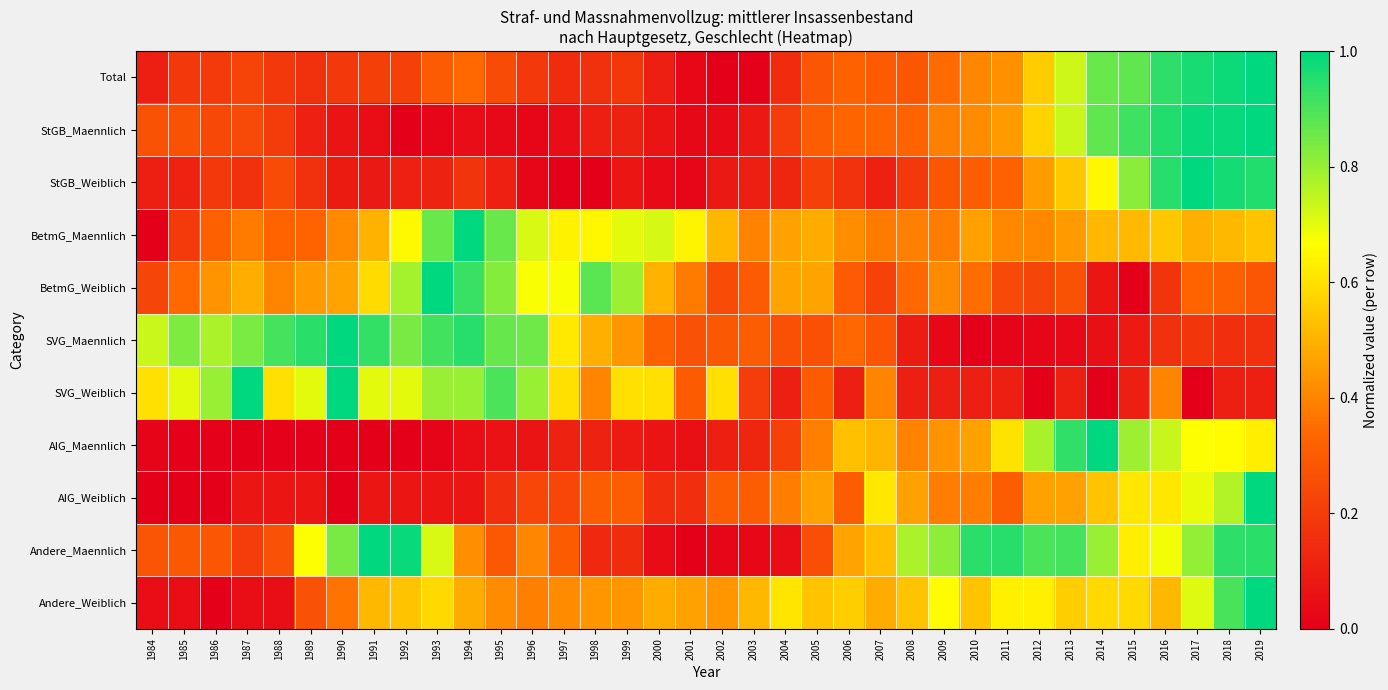

Reading right to left, transcribe all the data shown in this chart.

Total: 2019=1.0	2018=1.0	2017=1.0	2016=0.9	2015=0.9	2014=0.9	2013=0.7	2012=0.6	2011=0.4	2010=0.4	2009=0.3	2008=0.3	2007=0.3	2006=0.3	2005=0.3	2004=0.1	2003=0.0	2002=0.0	2001=0.0	2000=0.1	1999=0.2	1998=0.2	1997=0.1	1996=0.2	1995=0.2	1994=0.3	1993=0.3	1992=0.2	1991=0.2	1990=0.2	1989=0.2	1988=0.2	1987=0.2	1986=0.2	1985=0.2	1984=0.1
StGB_Maennlich: 2019=1.0	2018=1.0	2017=1.0	2016=1.0	2015=0.9	2014=0.9	2013=0.7	2012=0.6	2011=0.4	2010=0.4	2009=0.4	2008=0.3	2007=0.3	2006=0.3	2005=0.3	2004=0.2	2003=0.1	2002=0.0	2001=0.0	2000=0.1	1999=0.1	1998=0.1	1997=0.0	1996=0.0	1995=0.0	1994=0.0	1993=0.0	1992=0.0	1991=0.0	1990=0.1	1989=0.1	1988=0.2	1987=0.2	1986=0.2	1985=0.3	1984=0.3
StGB_Weiblich: 2019=1.0	2018=1.0	2017=1.0	2016=0.9	2015=0.8	2014=0.7	2013=0.5	2012=0.5	2011=0.3	2010=0.3	2009=0.3	2008=0.2	2007=0.1	2006=0.2	2005=0.2	2004=0.1	2003=0.1	2002=0.1	2001=0.0	2000=0.0	1999=0.1	1998=0.0	1997=0.0	1996=0.0	1995=0.1	1994=0.2	1993=0.1	1992=0.1	1991=0.1	1990=0.1	1989=0.2	1988=0.2	1987=0.2	1986=0.2	1985=0.1	1984=0.1
BetmG_Maennlich: 2019=0.5	2018=0.5	2017=0.5	2016=0.5	2015=0.5	2014=0.5	2013=0.4	2012=0.4	2011=0.4	2010=0.5	2009=0.4	2008=0.4	2007=0.4	2006=0.4	2005=0.5	2004=0.5	2003=0.4	2002=0.5	2001=0.6	2000=0.7	1999=0.7	1998=0.6	1997=0.6	1996=0.7	1995=0.9	1994=1.0	1993=0.9	1992=0.7	1991=0.5	1990=0.4	1989=0.3	1988=0.3	1987=0.4	1986=0.3	1985=0.2	1984=0.0
BetmG_Weiblich: 2019=0.3	2018=0.3	2017=0.3	2016=0.2	2015=0.0	2014=0.1	2013=0.3	2012=0.2	2011=0.2	2010=0.3	2009=0.4	2008=0.3	2007=0.2	2006=0.3	2005=0.5	2004=0.5	2003=0.3	2002=0.2	2001=0.4	2000=0.5	1999=0.8	1998=0.9	1997=0.7	1996=0.7	1995=0.8	1994=0.9	1993=1.0	1992=0.8	1991=0.6	1990=0.5	1989=0.4	1988=0.4	1987=0.5	1986=0.4	1985=0.3	1984=0.2
SVG_Maennlich: 2019=0.2	2018=0.2	2017=0.2	2016=0.2	2015=0.1	2014=0.1	2013=0.0	2012=0.0	2011=0.0	2010=0.0	2009=0.0	2008=0.1	2007=0.3	2006=0.3	2005=0.3	2004=0.3	2003=0.3	2002=0.3	2001=0.3	2000=0.3	1999=0.4	1998=0.5	1997=0.6	1996=0.9	1995=0.9	1994=0.9	1993=0.9	1992=0.8	1991=0.9	1990=1.0	1989=0.9	1988=0.9	1987=0.8	1986=0.8	1985=0.8	1984=0.7
SVG_Weiblich: 2019=0.1	2018=0.1	2017=0.0	2016=0.4	2015=0.1	2014=0.0	2013=0.1	2012=0.0	2011=0.1	2010=0.1	2009=0.1	2008=0.1	2007=0.4	2006=0.1	2005=0.3	2004=0.1	2003=0.2	2002=0.6	2001=0.3	2000=0.6	1999=0.6	1998=0.4	1997=0.6	1996=0.8	1995=0.9	1994=0.8	1993=0.8	1992=0.7	1991=0.7	1990=1.0	1989=0.7	1988=0.6	1987=1.0	1986=0.8	1985=0.7	1984=0.6
AIG_Maennlich: 2019=0.6	2018=0.7	2017=0.7	2016=0.7	2015=0.8	2014=1.0	2013=0.9	2012=0.8	2011=0.6	2010=0.5	2009=0.4	2008=0.4	2007=0.5	2006=0.5	2005=0.4	2004=0.2	2003=0.1	2002=0.1	2001=0.1	2000=0.1	1999=0.1	1998=0.1	1997=0.1	1996=0.1	1995=0.1	1994=0.0	1993=0.0	1992=0.0	1991=0.0	1990=0.0	1989=0.0	1988=0.0	1987=0.0	1986=0.0	1985=0.0	1984=0.0
AIG_Weiblich: 2019=1.0	2018=0.8	2017=0.7	2016=0.6	2015=0.6	2014=0.5	2013=0.5	2012=0.5	2011=0.3	2010=0.4	2009=0.4	2008=0.5	2007=0.6	2006=0.3	2005=0.5	2004=0.4	2003=0.3	2002=0.3	2001=0.2	2000=0.2	1999=0.3	1998=0.3	1997=0.2	1996=0.2	1995=0.2	1994=0.1	1993=0.1	1992=0.1	1991=0.1	1990=0.0	1989=0.1	1988=0.1	1987=0.1	1986=0.0	1985=0.0	1984=0.0
Andere_Maennlich: 2019=0.9	2018=0.9	2017=0.8	2016=0.7	2015=0.6	2014=0.8	2013=0.9	2012=0.9	2011=0.9	2010=0.9	2009=0.8	2008=0.8	2007=0.5	2006=0.5	2005=0.3	2004=0.0	2003=0.0	2002=0.0	2001=0.0	2000=0.0	1999=0.1	1998=0.1	1997=0.3	1996=0.4	1995=0.3	1994=0.4	1993=0.7	1992=1.0	1991=1.0	1990=0.8	1989=0.7	1988=0.3	1987=0.2	1986=0.3	1985=0.3	1984=0.3
Andere_Weiblich: 2019=1.0	2018=0.9	2017=0.7	2016=0.5	2015=0.6	2014=0.6	2013=0.6	2012=0.6	2011=0.6	2010=0.5	2009=0.7	2008=0.5	2007=0.5	2006=0.6	2005=0.5	2004=0.6	2003=0.5	2002=0.4	2001=0.5	2000=0.5	1999=0.4	1998=0.4	1997=0.4	1996=0.4	1995=0.4	1994=0.5	1993=0.6	1992=0.5	1991=0.5	1990=0.4	1989=0.3	1988=0.0	1987=0.0	1986=0.0	1985=0.0	1984=0.0